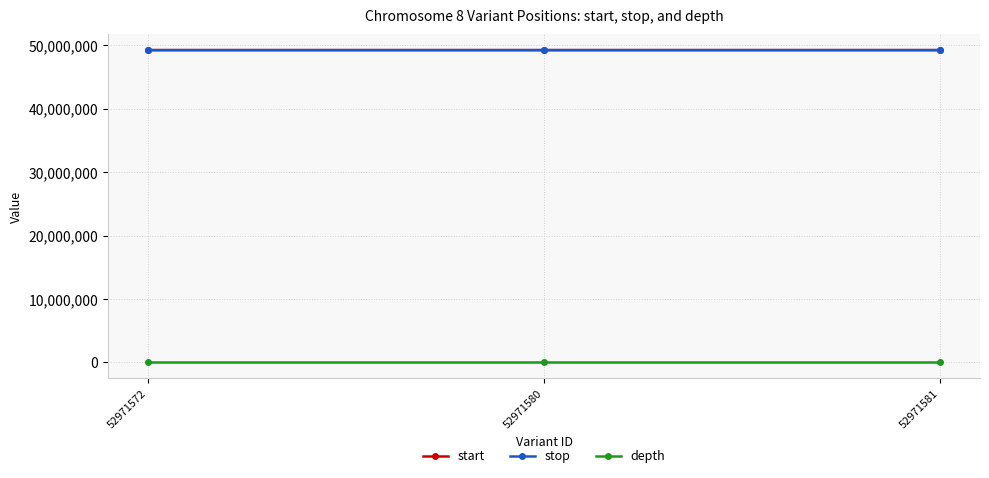

What are all the series names shown in the legend?

start, stop, depth